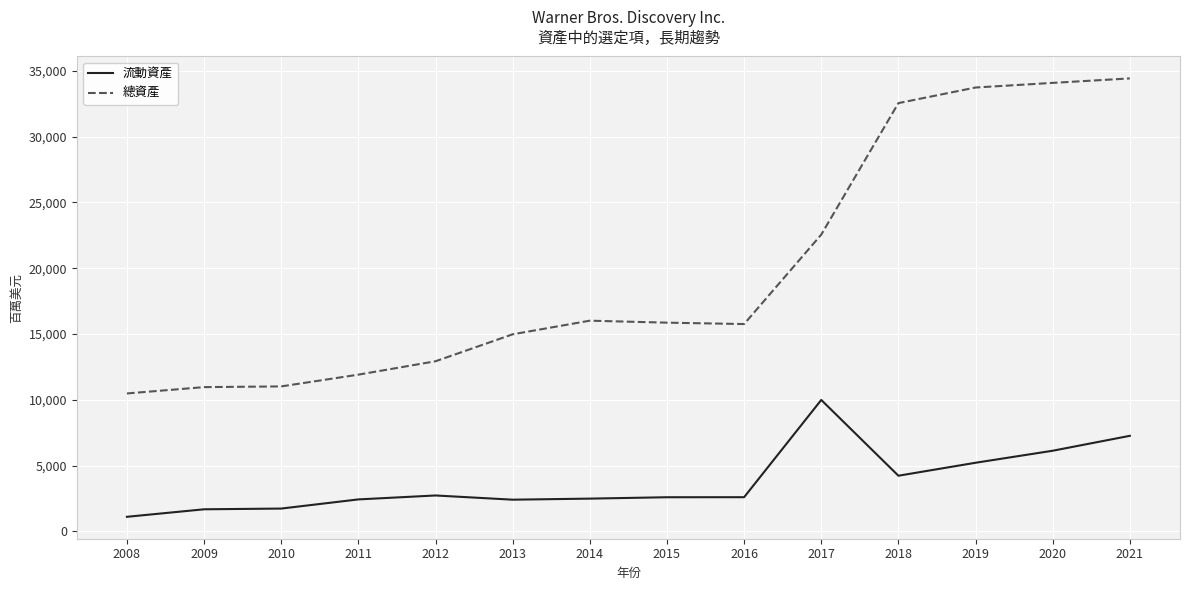

At 2019, list the series in order from smallest to largest.

流動資產, 總資產